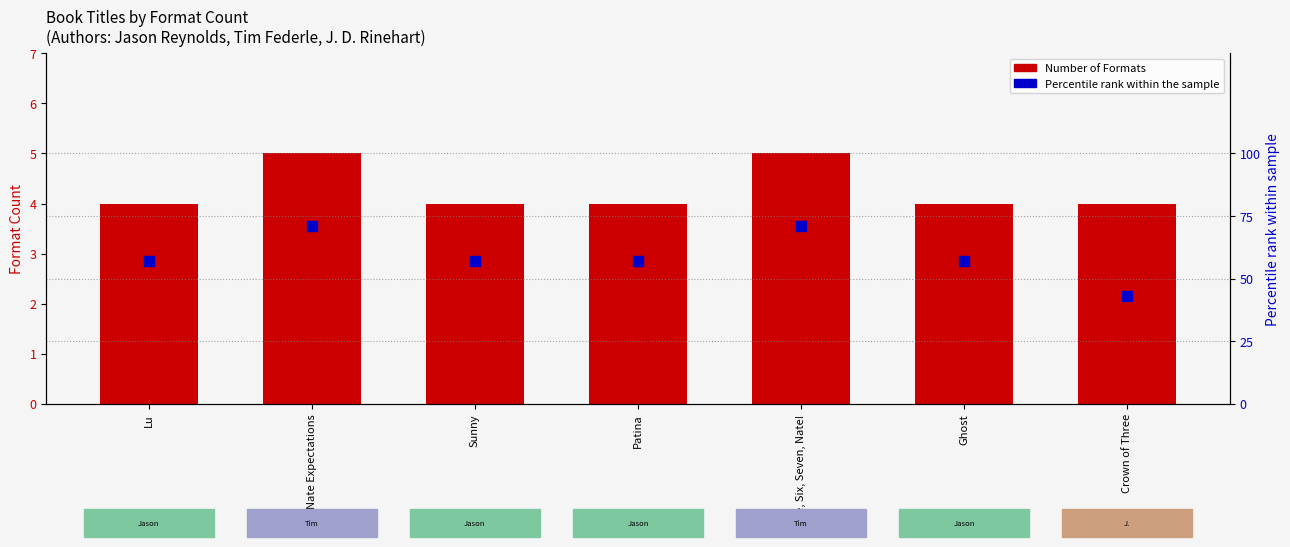

What are all the series names shown in the legend?

Number of Formats, Percentile rank